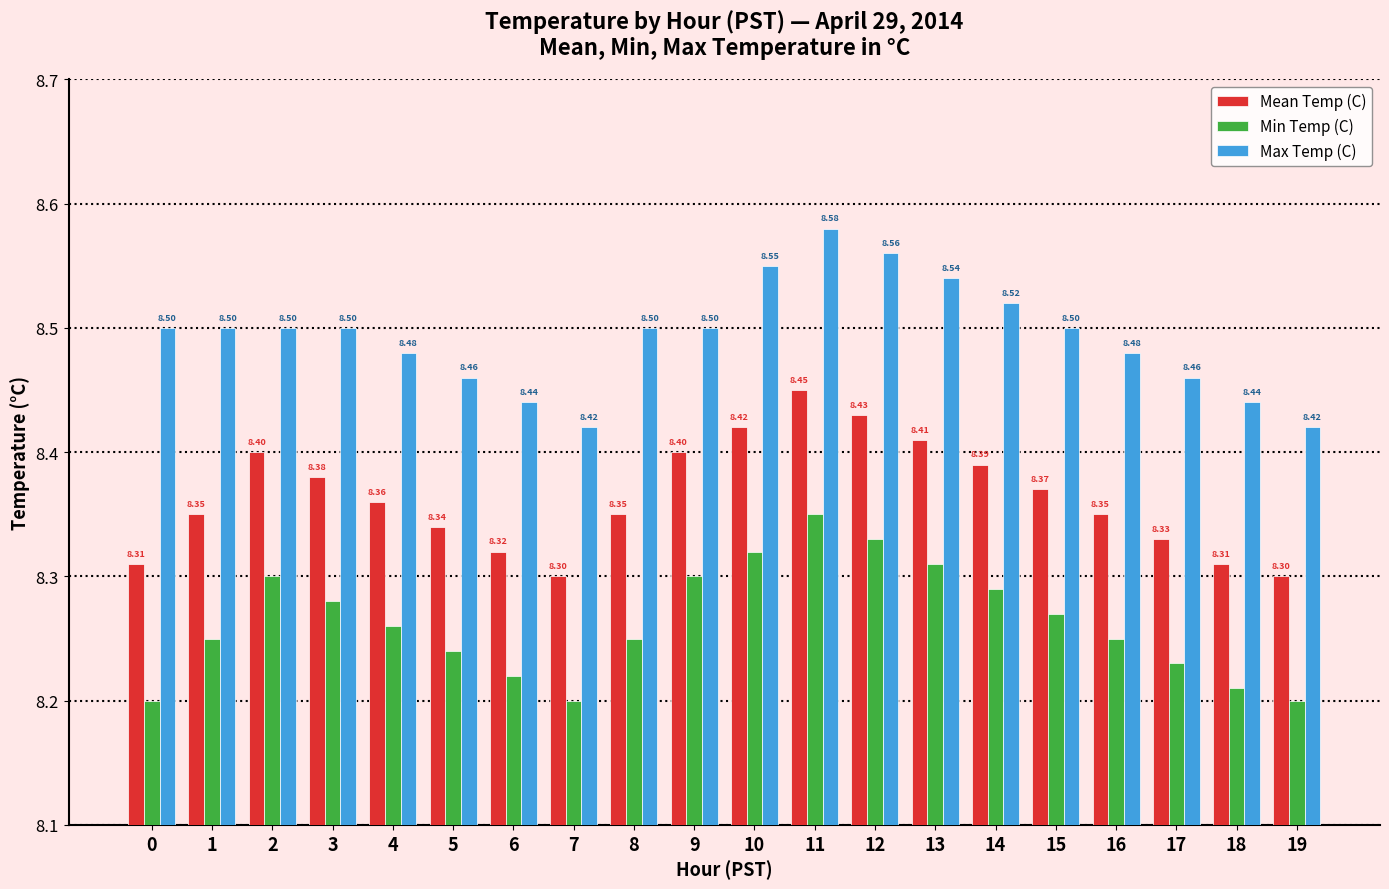

What is the average value of the Max Temp (C) series?

8.5